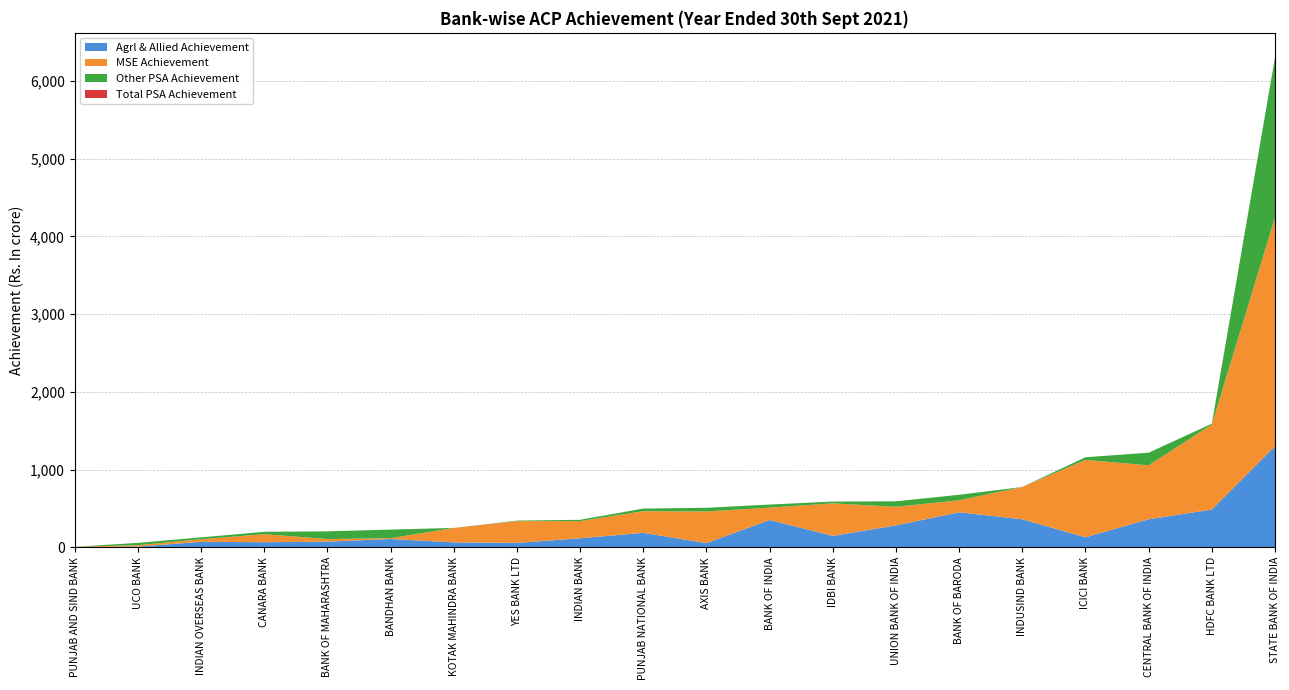

What is the maximum value for Agrl & Allied Achievement?

1298.8